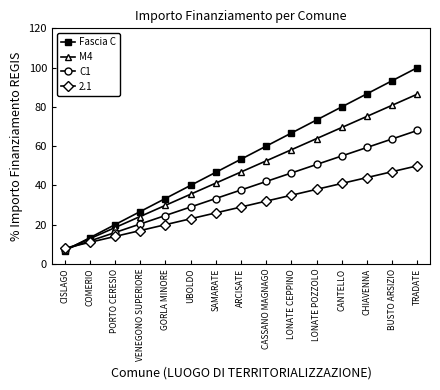

Which series has the largest total across all categories?

Fascia C